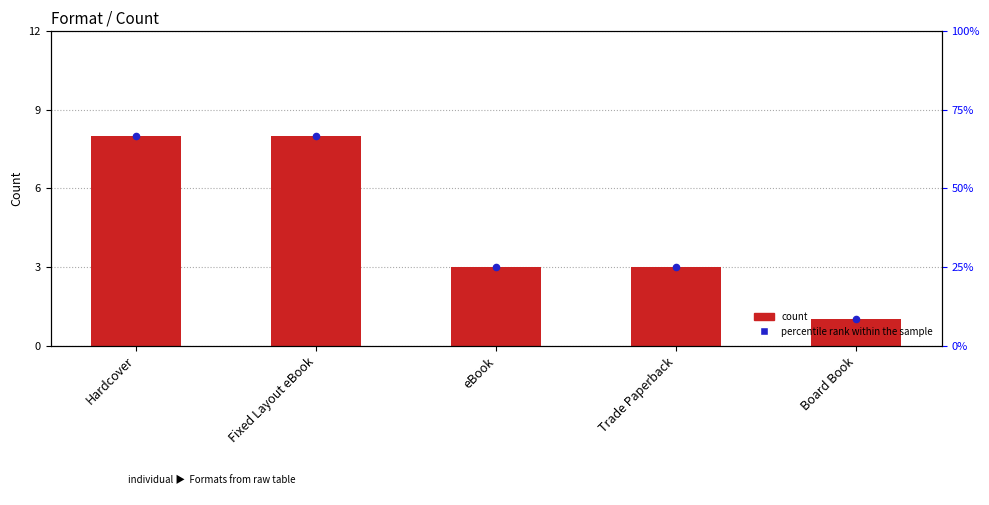

What is the change in value from eBook to Board Book?

-2